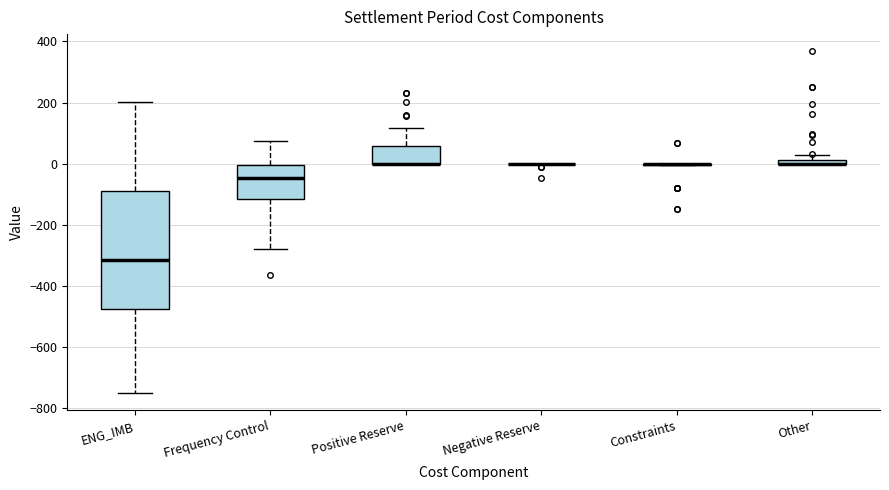

Where does the upper whisker of the box for Positive Reserve end on the y-axis? The values are not printed on the chart, so give them approximately, as read against the axis.

120